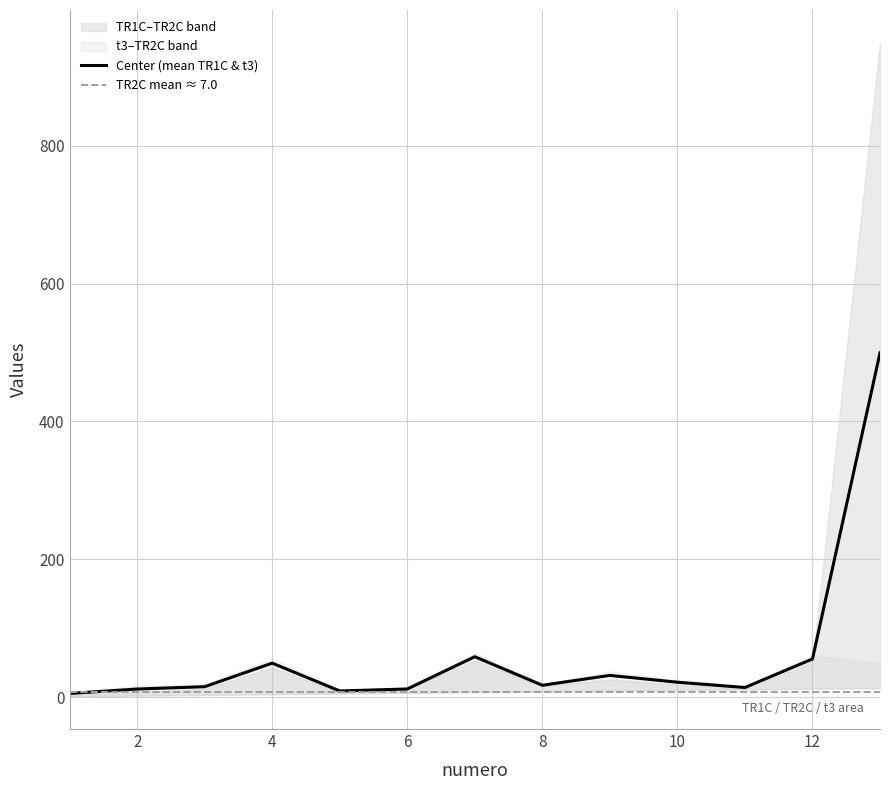

True or false: TR1C has a value of 11.2 at 6.

True